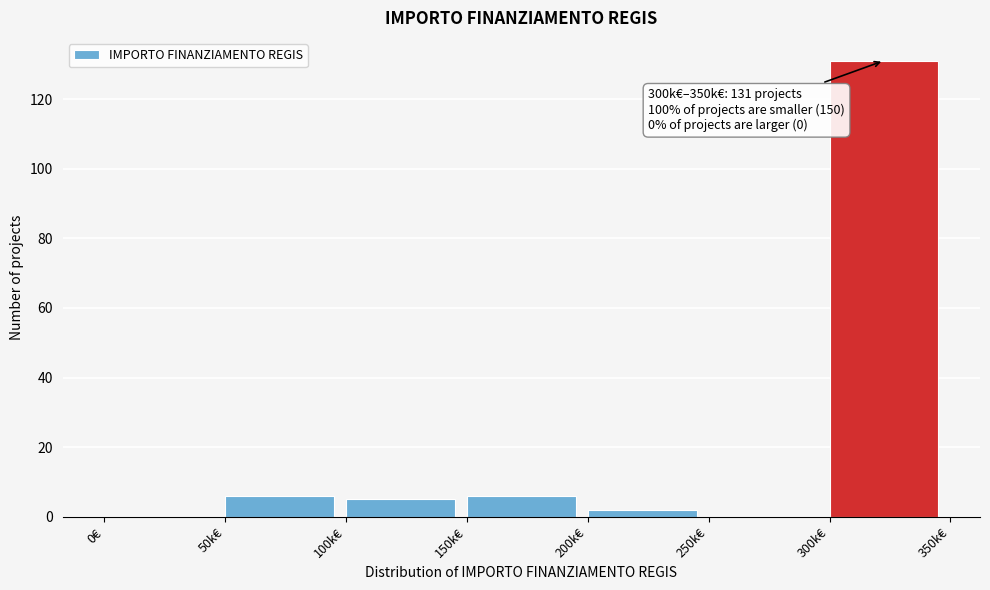

Reading right to left, list all the values displayed in this chart.

300k€=131	250k€=0	200k€=2	150k€=6	100k€=5	50k€=6	0€=0